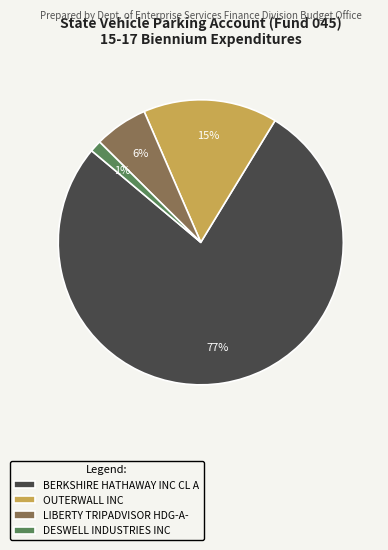

Is the sum of DESWELL INDUSTRIES INC and BERKSHIRE HATHAWAY INC CL A greater than half?

Yes